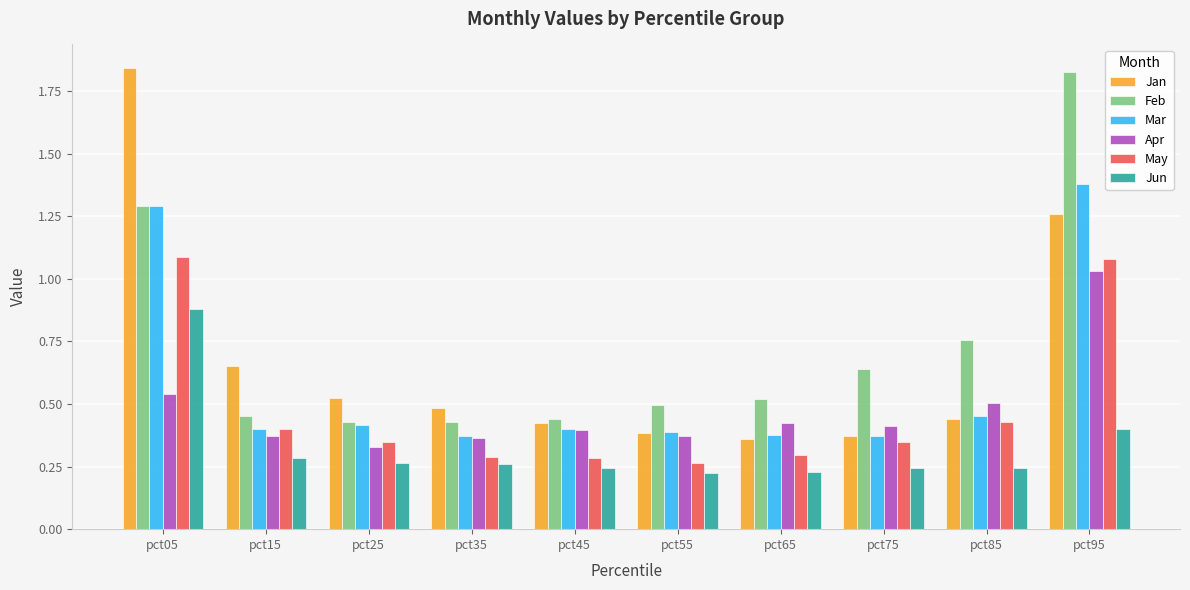

What is the sum of all Jan values?

6.7